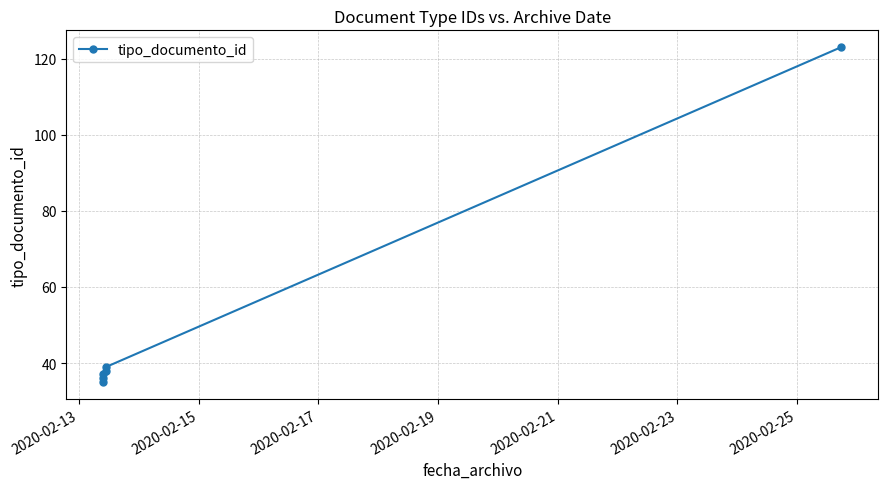

What is the sum of all values?

308